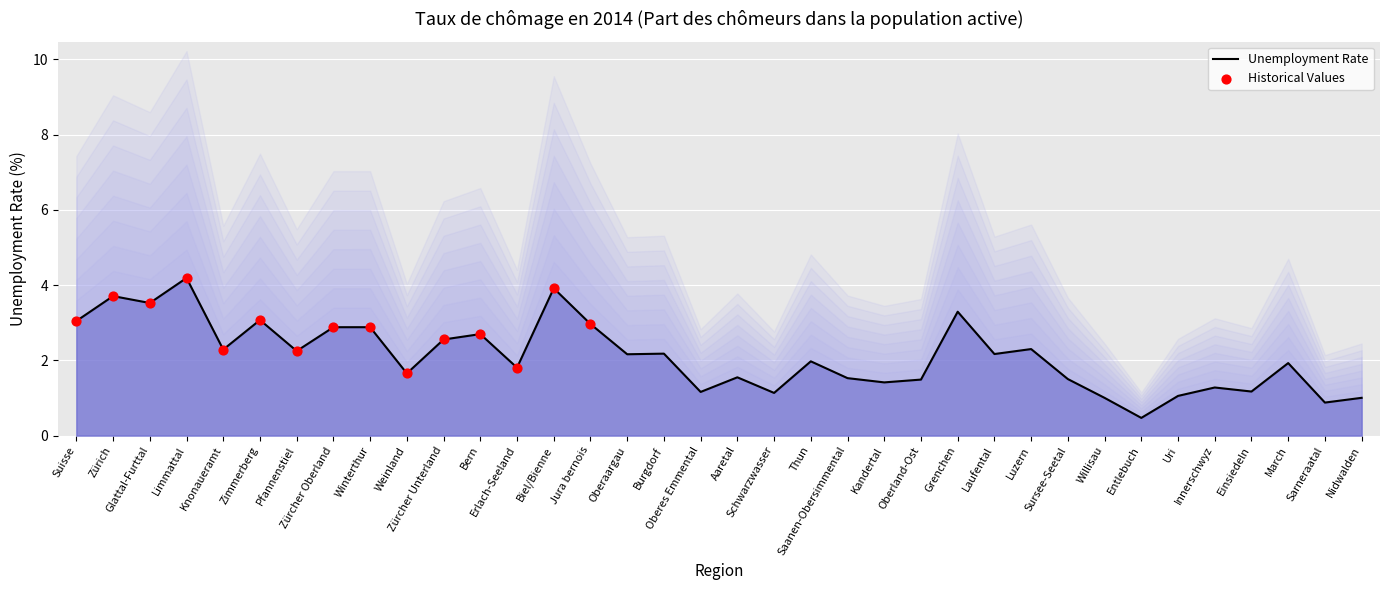

Approximately how many times larger is the value at Biel/Bienne compared to Pfannenstiel?

1.7